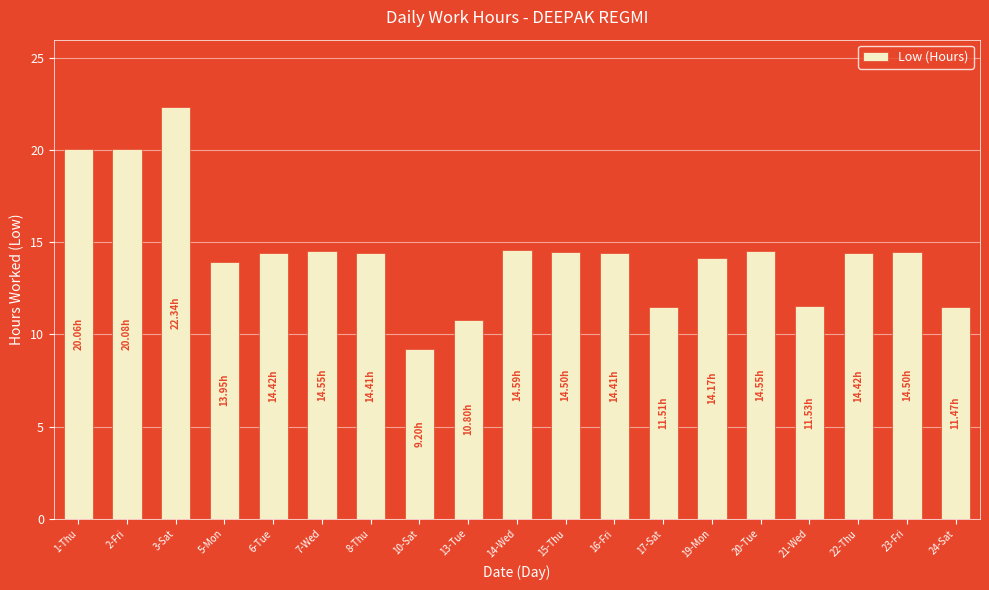

Read the value at 17-Sat.

11.5